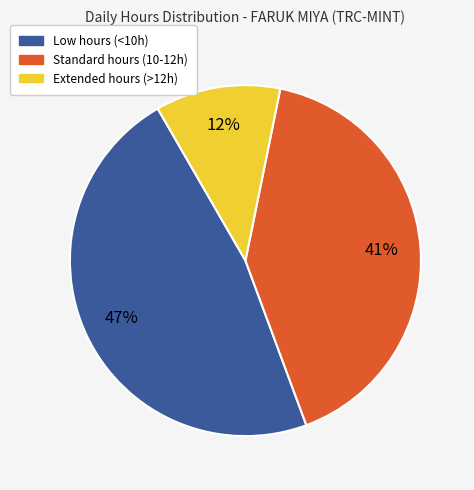

How many slices are in this pie chart?

3